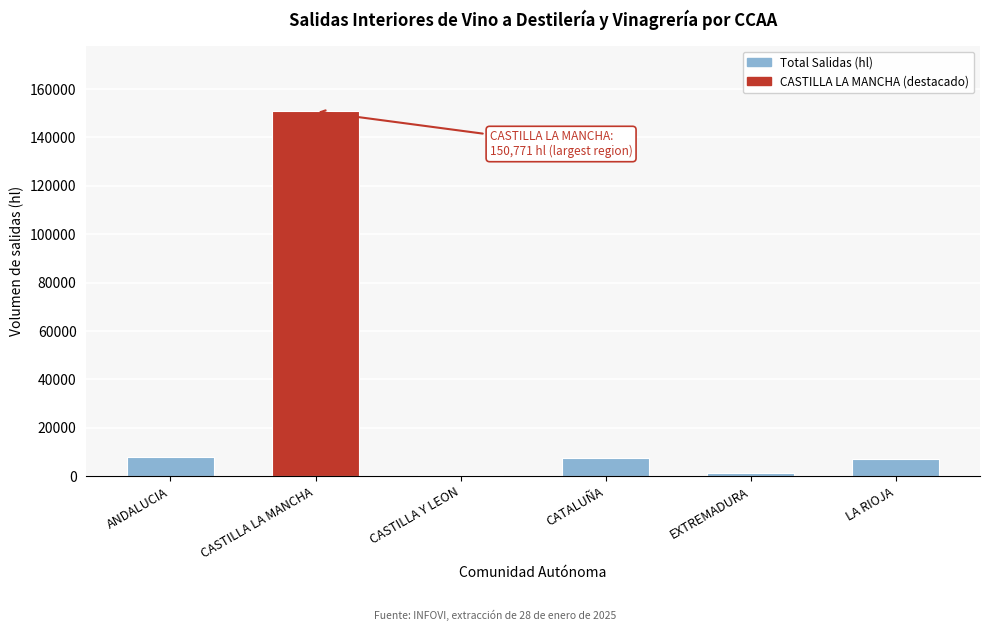

What is the label of the 3rd bar from the right?

CATALUÑA